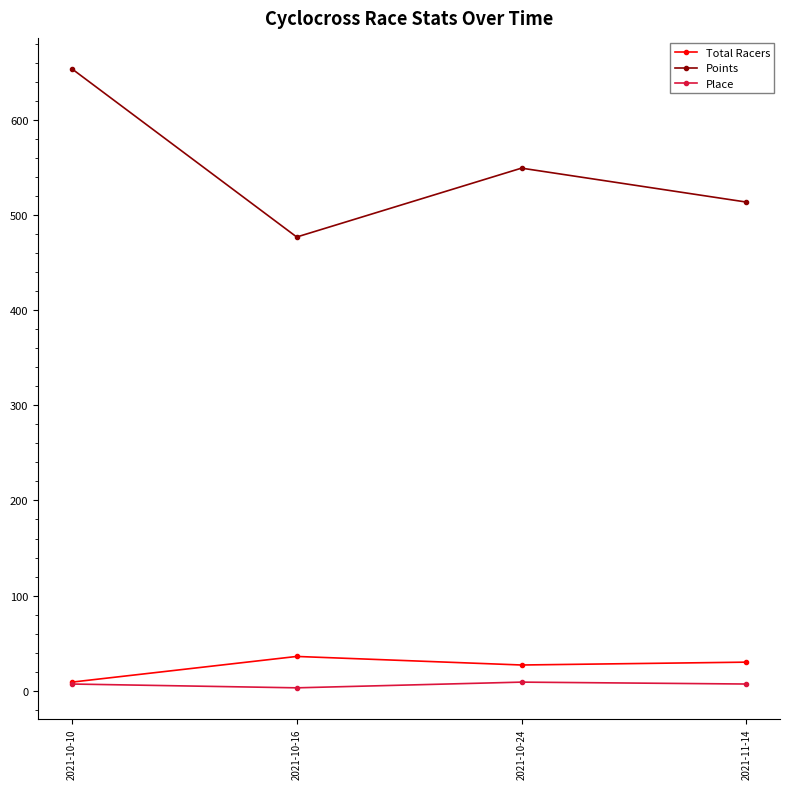

What is the difference between the highest and lowest values at 2021-10-24?

540.4